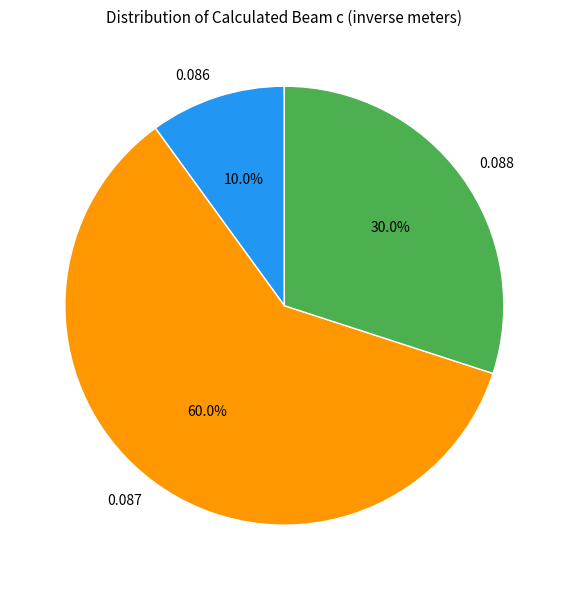

Is 0.086 the majority of the pie?

No